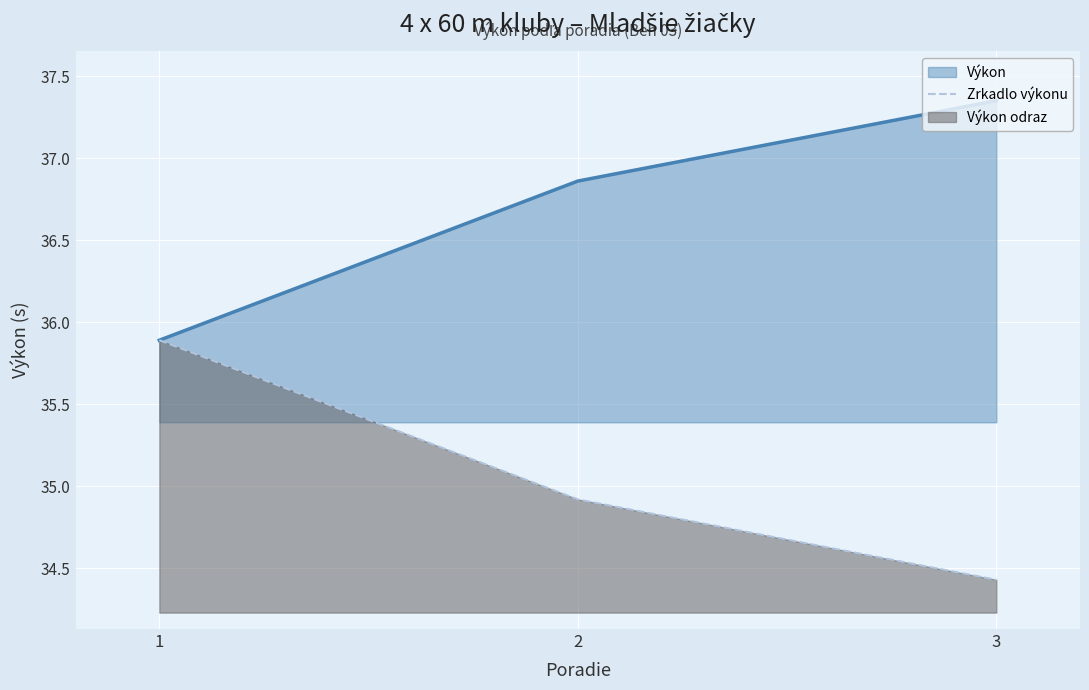

How many lines are shown in the chart?

2